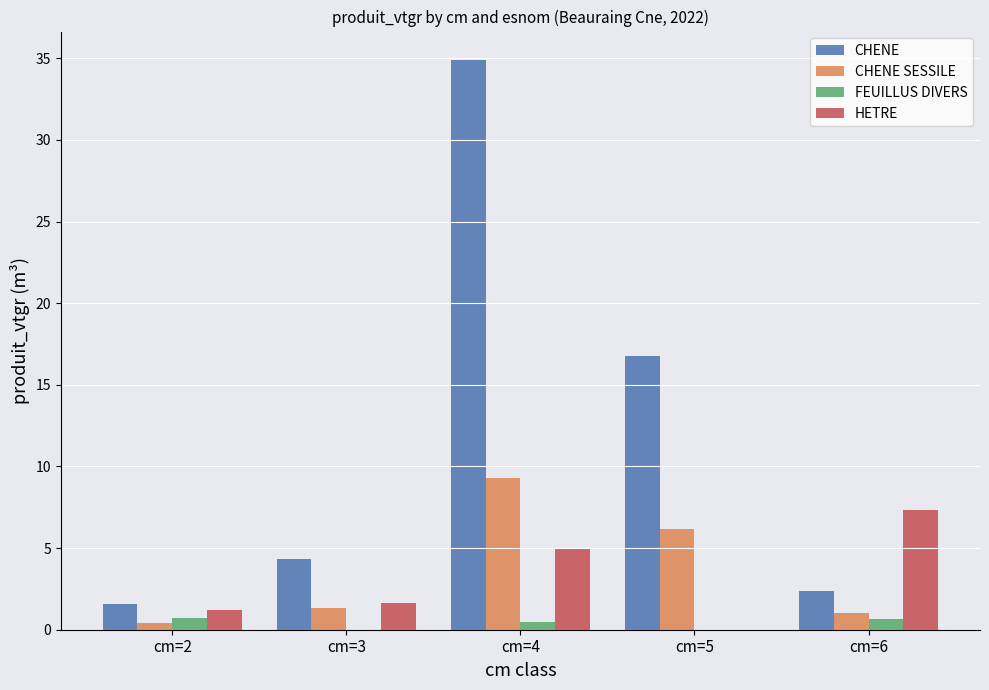

What is the sum of all HETRE values?

15.1